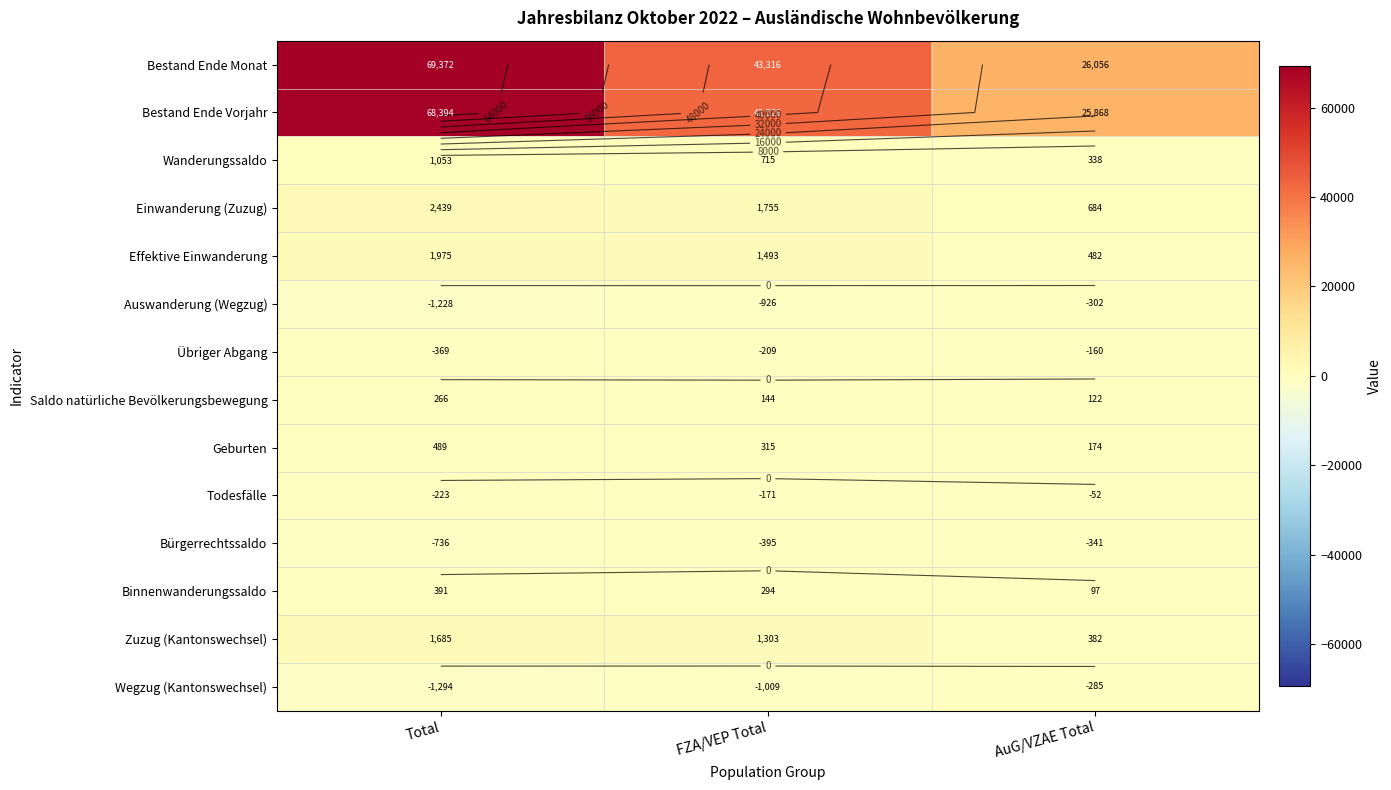

List the labels in order of Übriger Abgang value, smallest first.

Total, FZA/VEP Total, AuG/VZAE Total